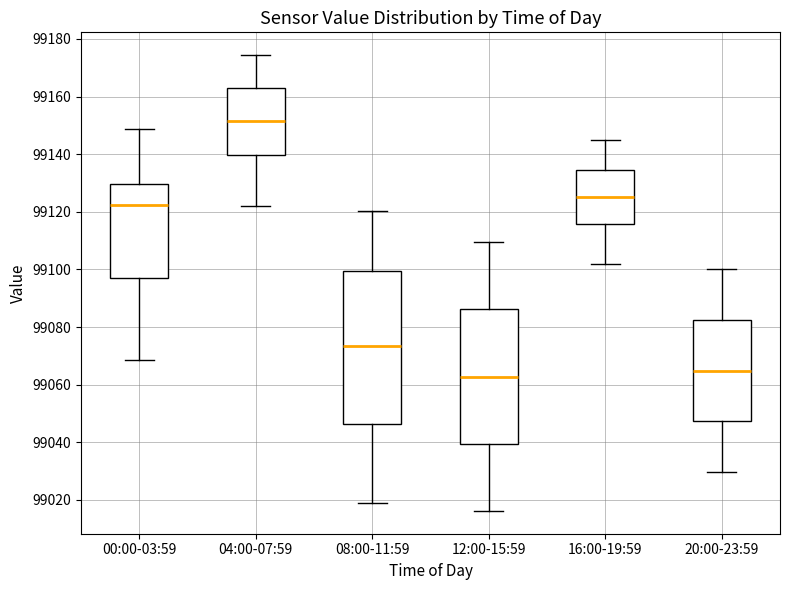

Where is the upper edge of the box for 00:00-03:59 on the y-axis? The values are not printed on the chart, so give them approximately, as read against the axis.

99130